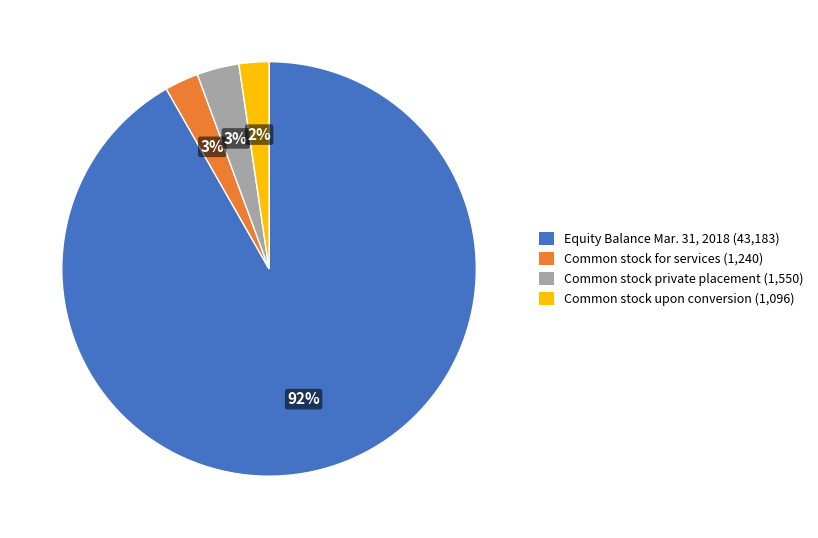

What percentage is the Equity Balance Mar. 31, 2018 (43,183) slice, to the nearest percent?

92%